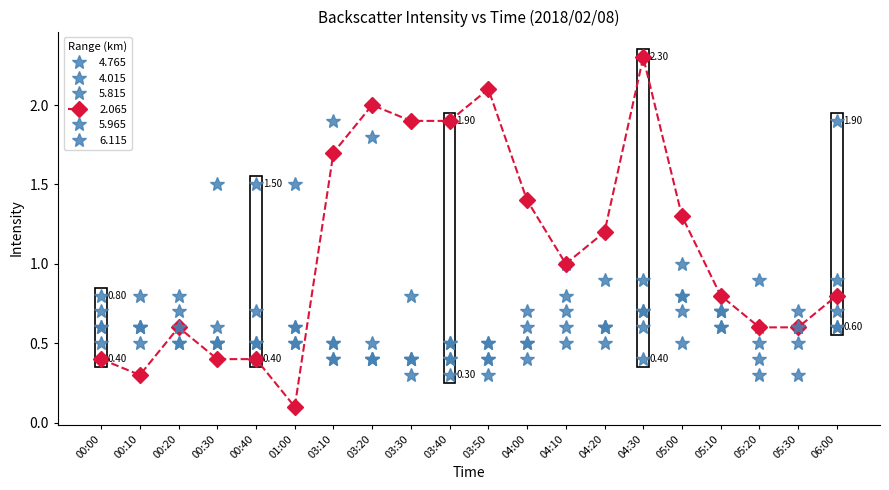

At 03:30, list the series in order from smallest to largest.

5.965, 4.765, 4.015, 5.815, 6.115, 2.065